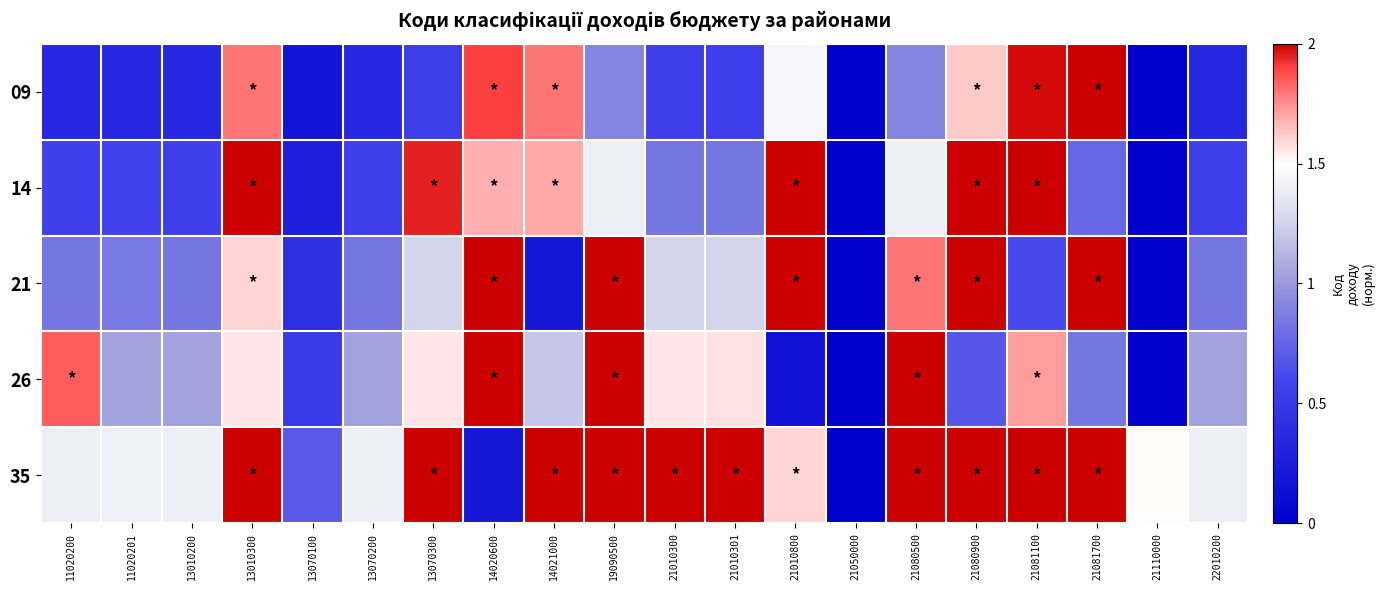

Rank the series at 21081700 from lowest to highest value.

14, 26, 09, 21, 35